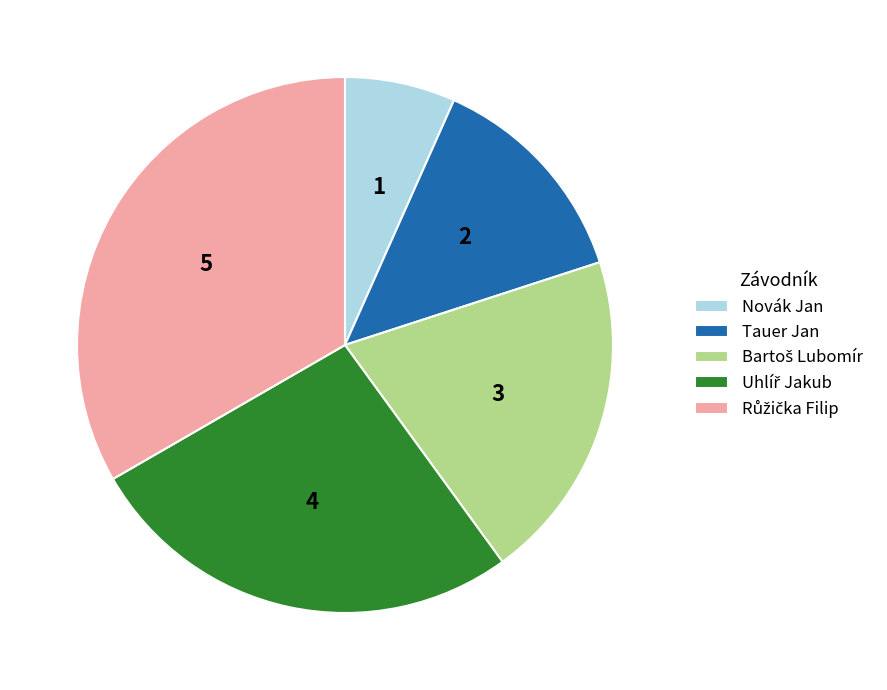

Is there a majority slice in this chart?

No